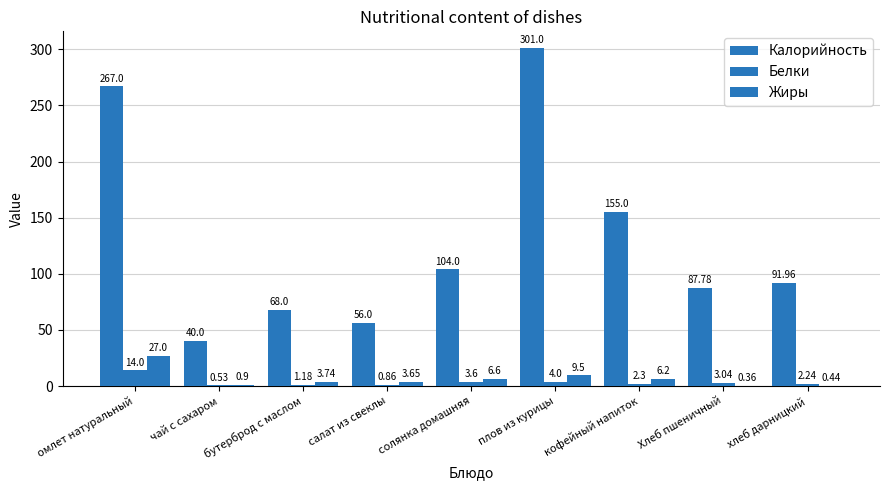

What is the difference between the Белки values at хлеб дарницкий and чай с сахаром?

1.7